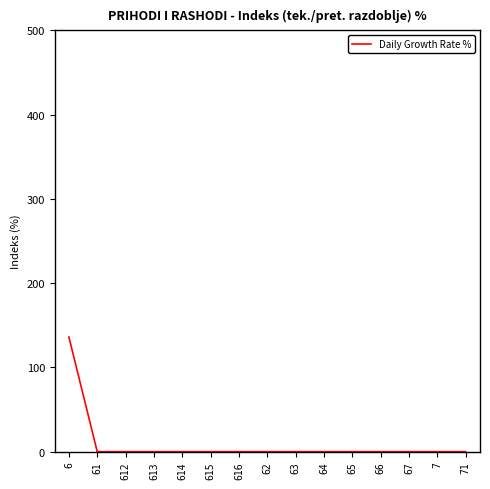

The value at 62 is -89.6. True or false?

False